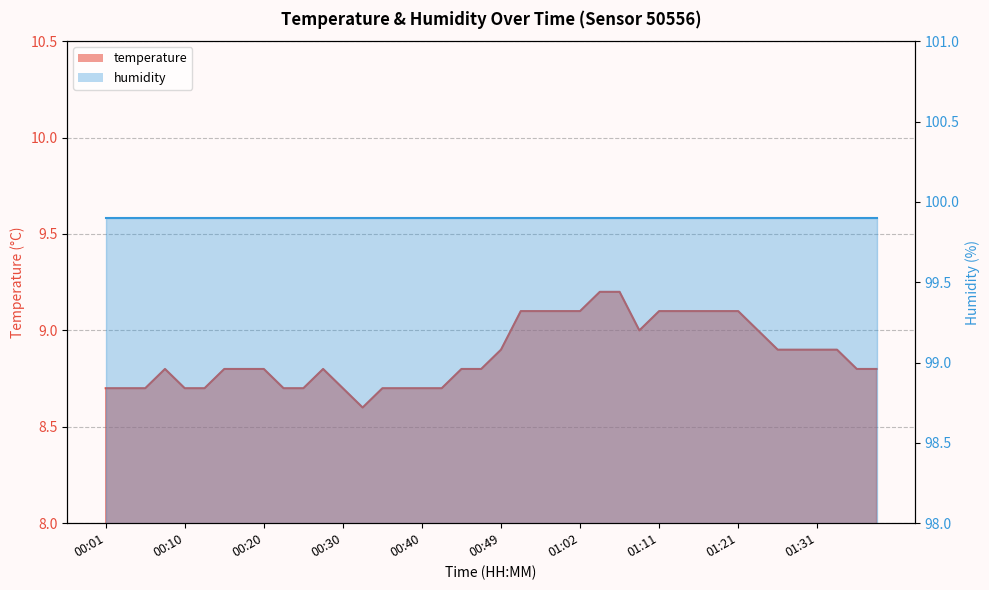

Where is the data nearest to the value 8?

00:32